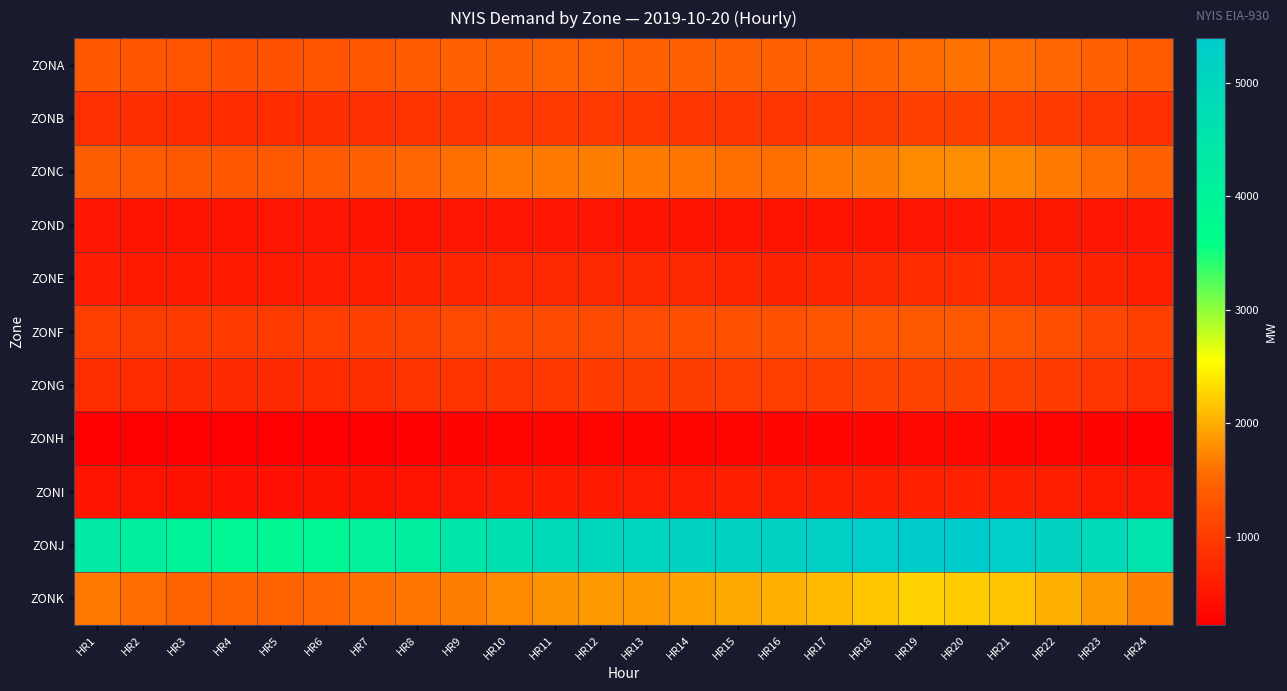

At how many categories does at least one series exceed 1737?

24